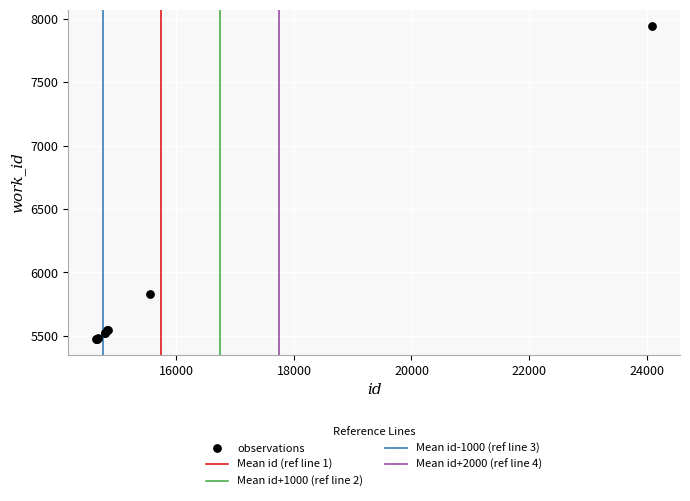

What Y value in the scatter plot is closest to 6710?

5832